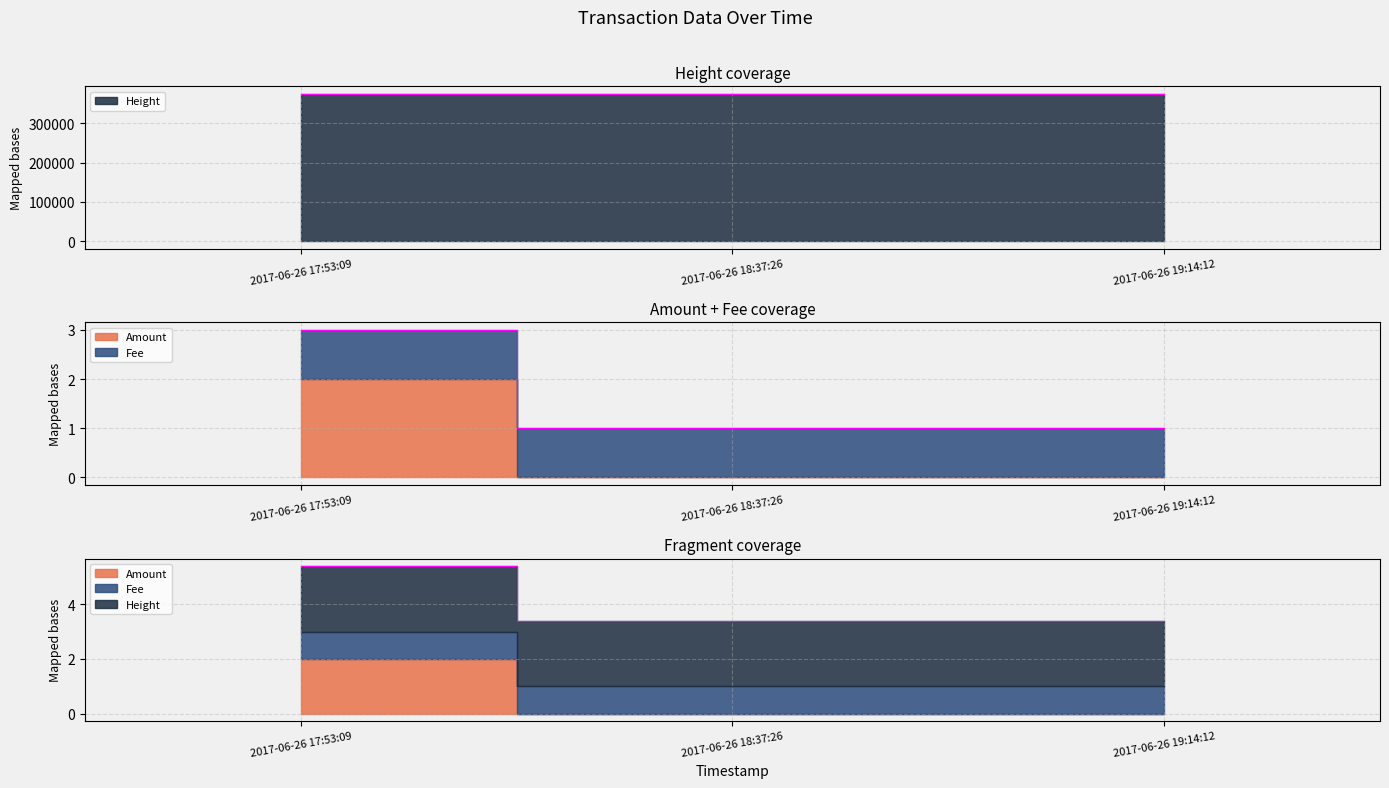

What is the value of the Height point at the 3rd from the left?

375359